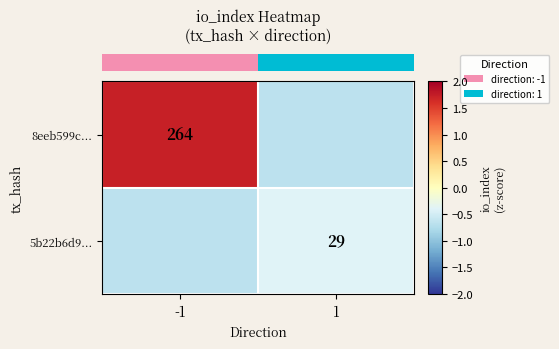

What is the total value across all series at 1?

-1.1